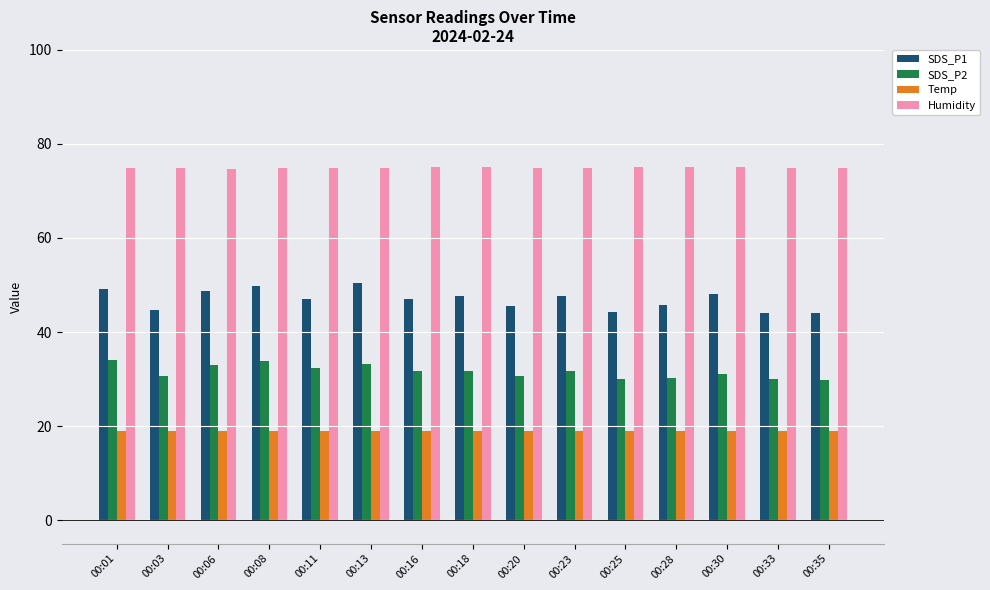

What is the maximum value for Temp?

19.0